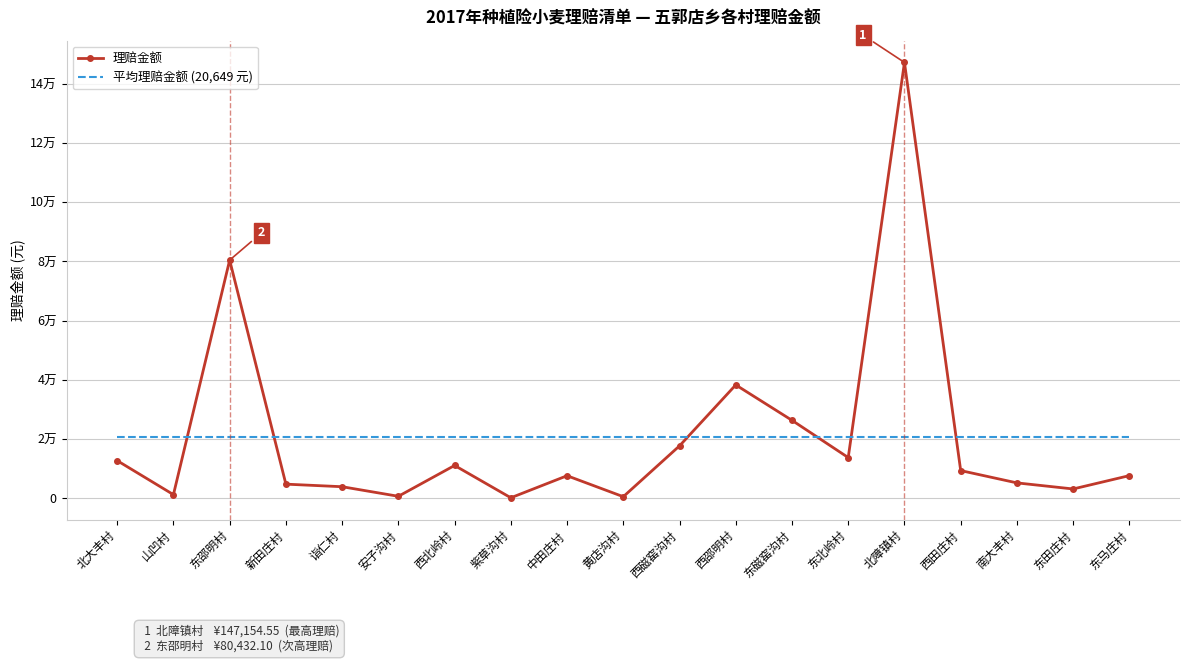

Reading right to left, what are all the values shown in this chart?

理赔金额: 东马庄村=7692.5	东田庄村=3187.5	南大丰村=5236.0	西田庄村=9392.5	北障镇村=147154.5	东北岭村=13787.0	东磁窑沟村=26351.7	西邵明村=38306.9	西磁窑沟村=17739.5	黄店沟村=578.0	中田庄村=7654.2	紫草沟村=212.5	西北岭村=11118.0	安子沟村=714.0	诣仁村=3944.0	新田庄村=4811.0	东邵明村=80432.1	山凹村=1275.0	北大丰村=12745.8
平均理赔金额 (20,649 元): 东马庄村=20649.1	东田庄村=20649.1	南大丰村=20649.1	西田庄村=20649.1	北障镇村=20649.1	东北岭村=20649.1	东磁窑沟村=20649.1	西邵明村=20649.1	西磁窑沟村=20649.1	黄店沟村=20649.1	中田庄村=20649.1	紫草沟村=20649.1	西北岭村=20649.1	安子沟村=20649.1	诣仁村=20649.1	新田庄村=20649.1	东邵明村=20649.1	山凹村=20649.1	北大丰村=20649.1